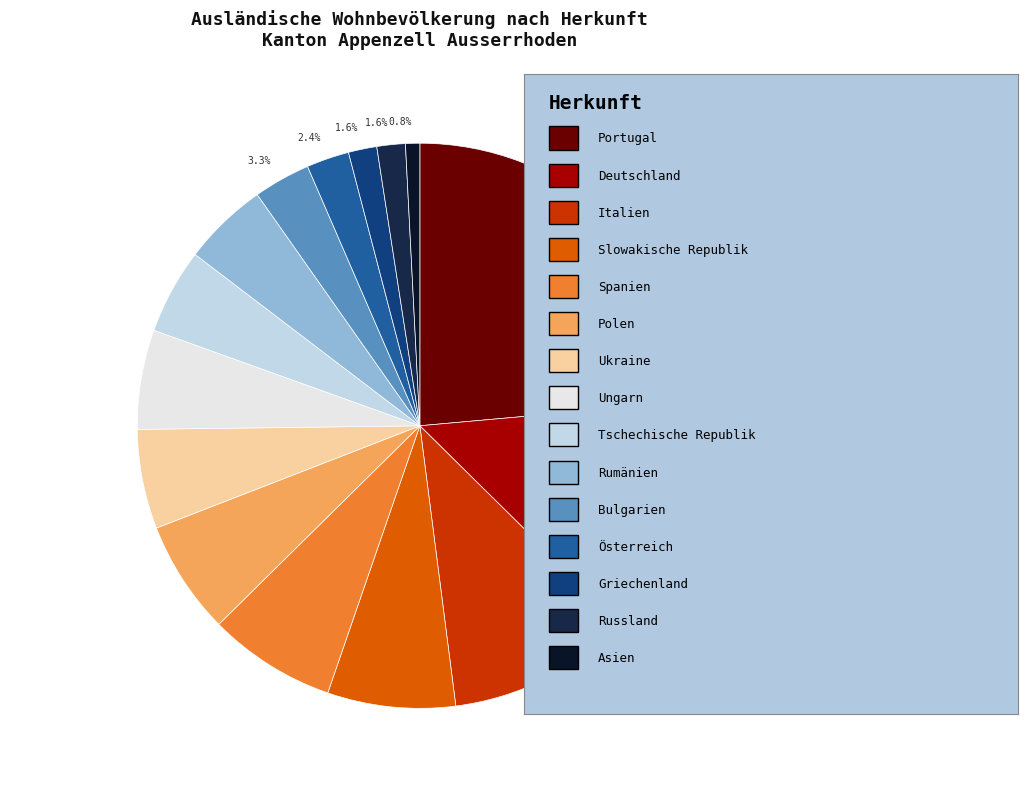

Is there a majority slice in this chart?

No